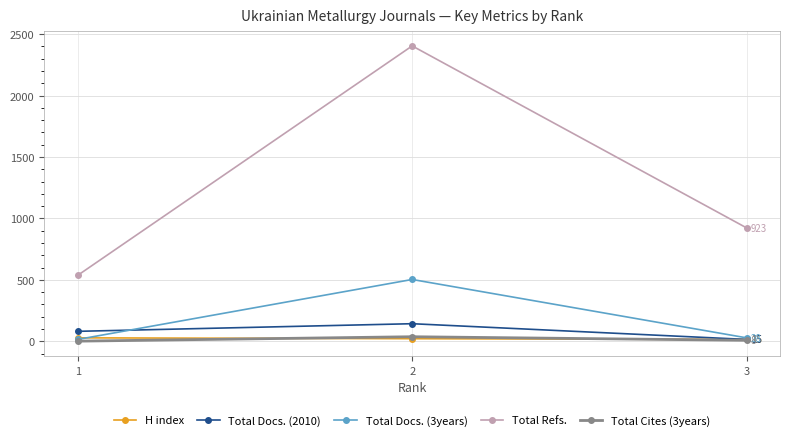

Is the value of Total Refs. at 3 greater than the value of Total Docs. (3years) at 3?

Yes